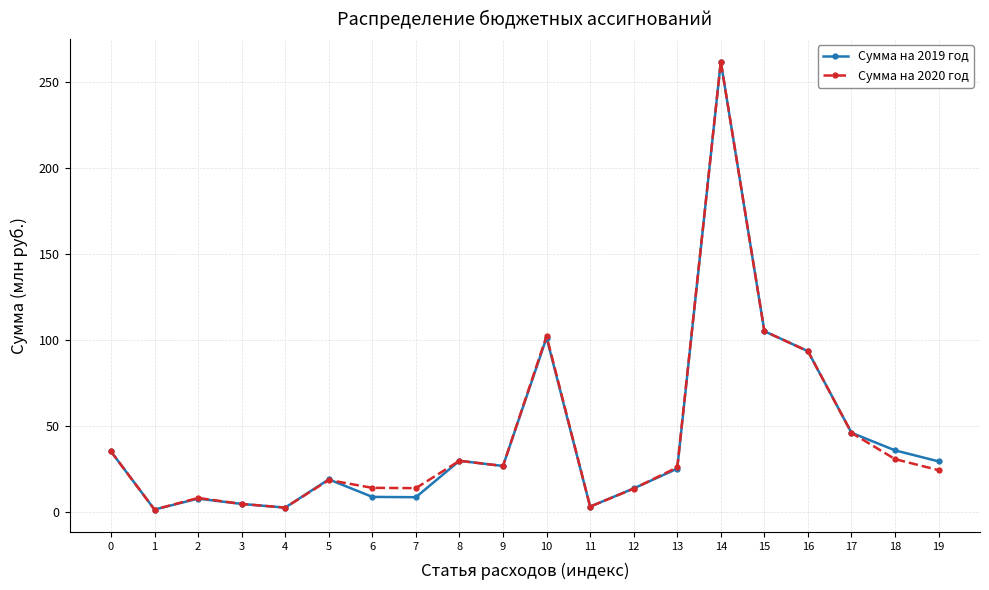

The value of Сумма на 2019 год at 16 is 93.4. True or false?

True